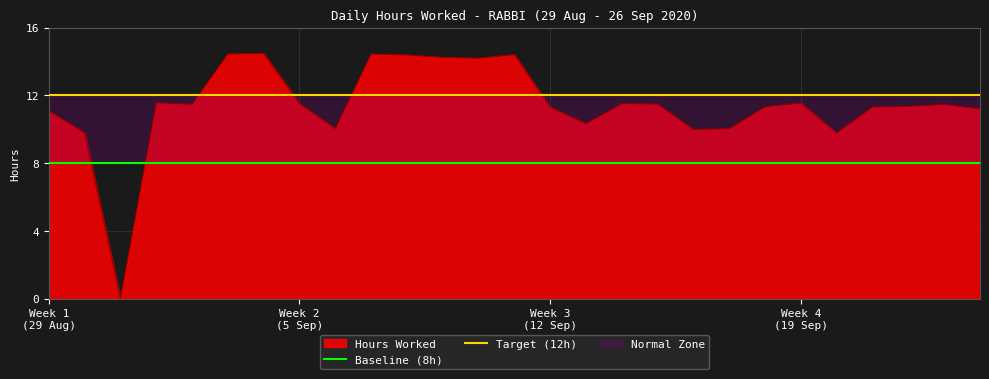

Which series has the largest total across all categories?

Target (12h)